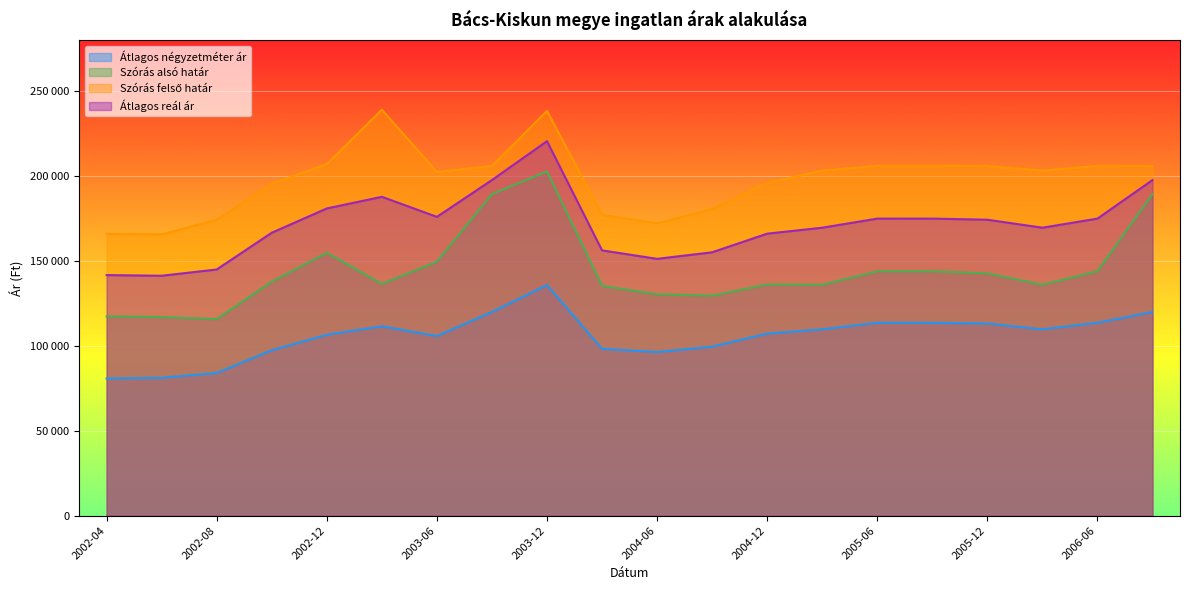

Which series has the largest total across all categories?

Szórás felső határ